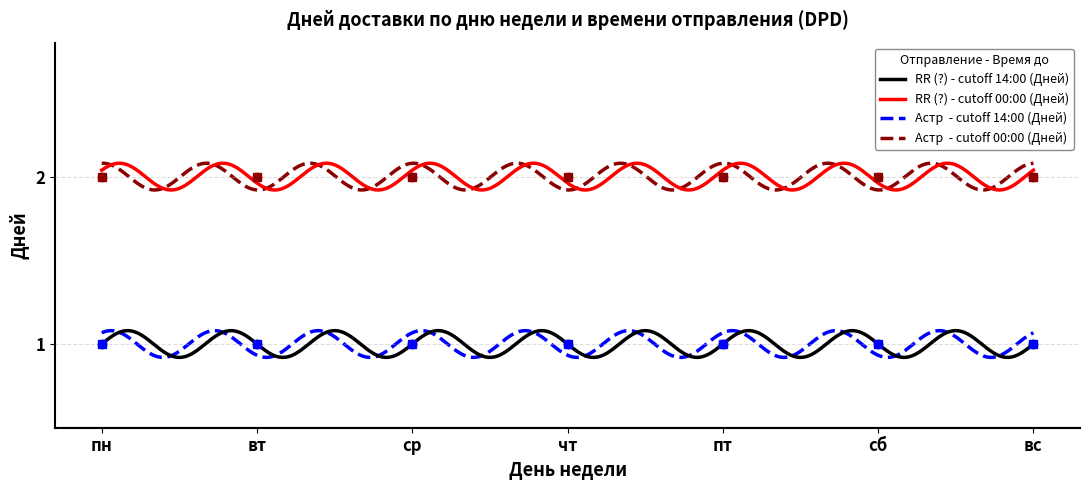

What is the greatest value displayed?

2